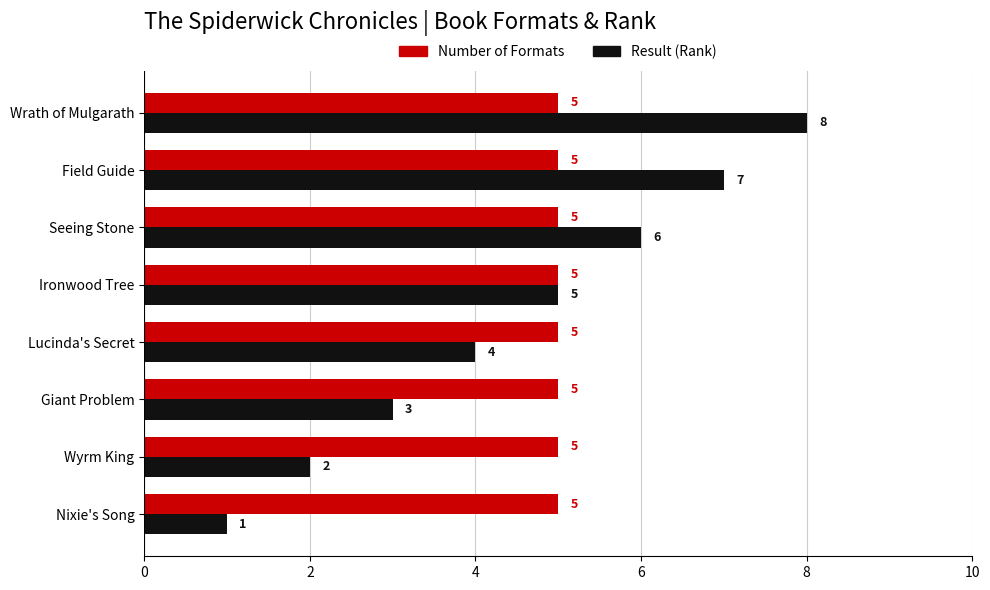

At which category is the sum across all series the highest?

Wrath of Mulgarath